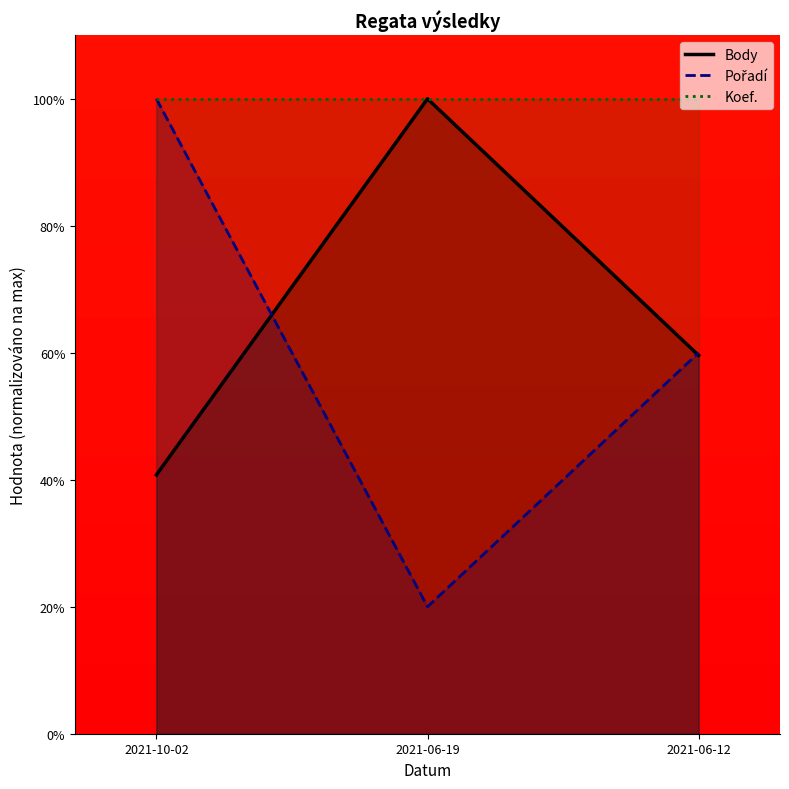

Is it true that Pořadí equals 95.5 at 2021-06-12?

False